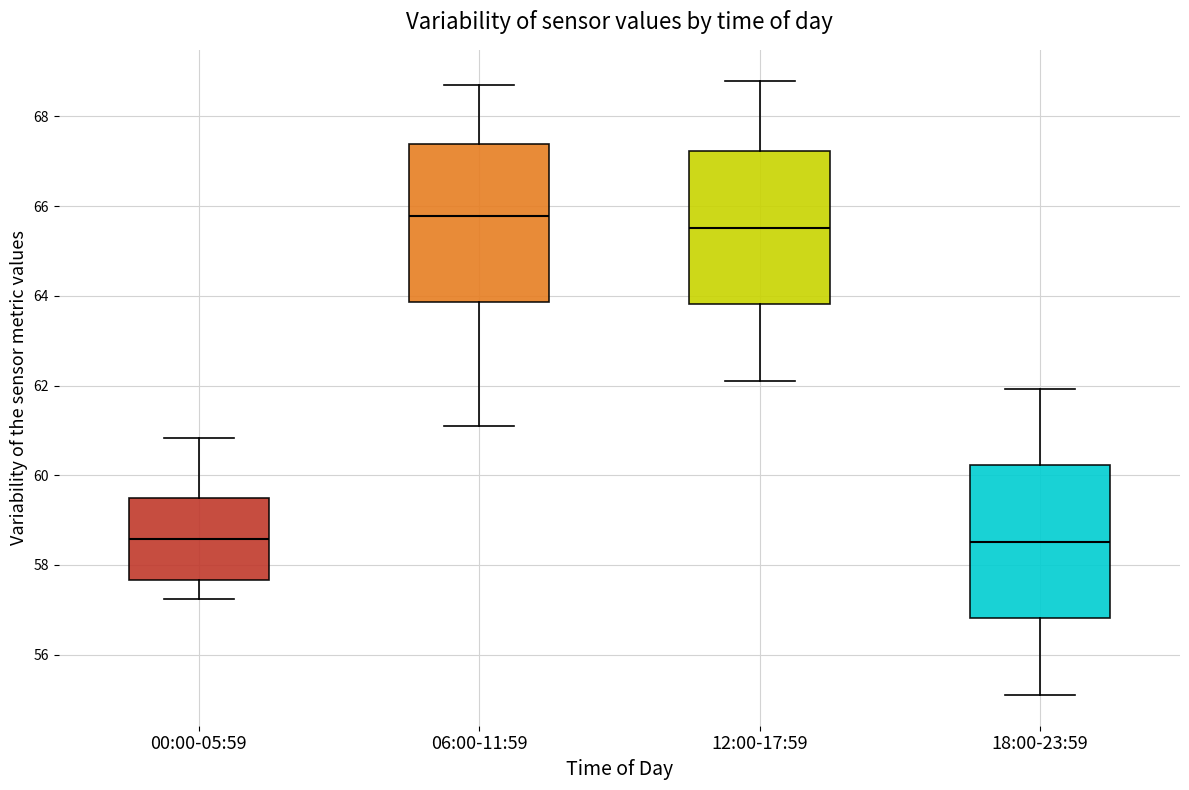

Where is the lower edge of the box for 00:00-05:59 on the y-axis? The values are not printed on the chart, so give them approximately, as read against the axis.

57.6